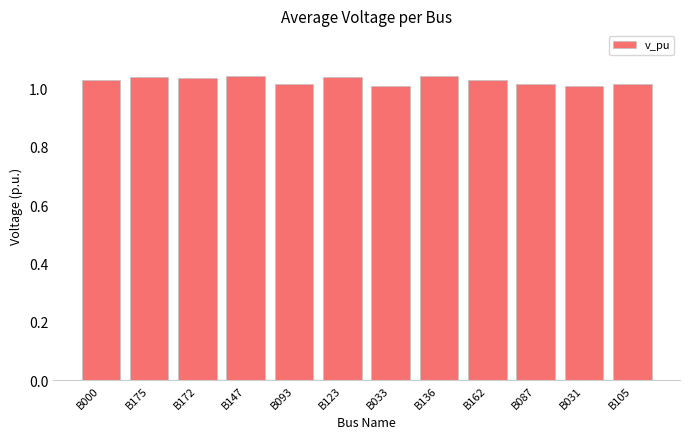

The value at B105 is 1.6. True or false?

False